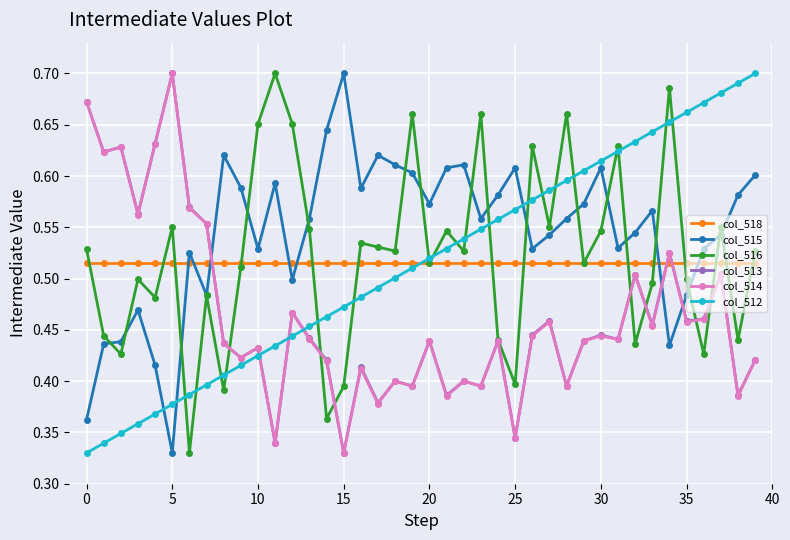

True or false: col_515 and col_514 cross at least once.

True